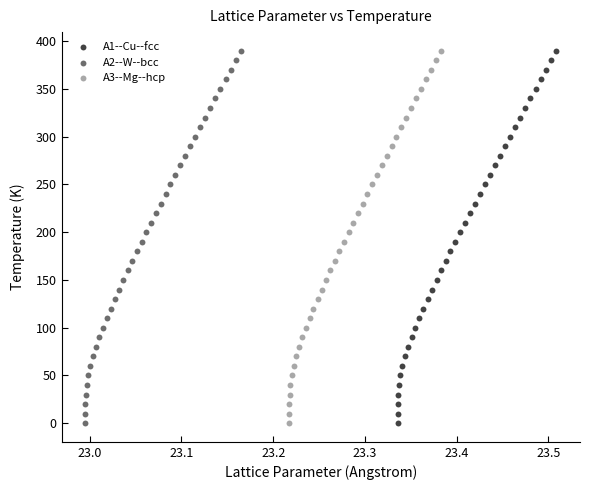

What are all the series names shown in the legend?

A1--Cu--fcc, A2--W--bcc, A3--Mg--hcp